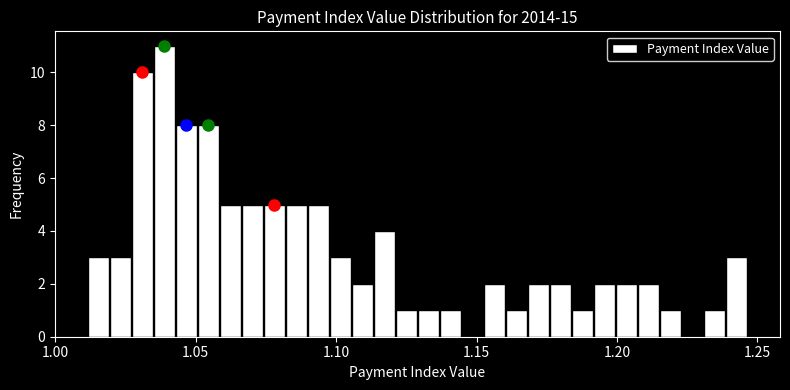

Read against the x-axis, roughly where is the centre of the tallest bar?

1.040